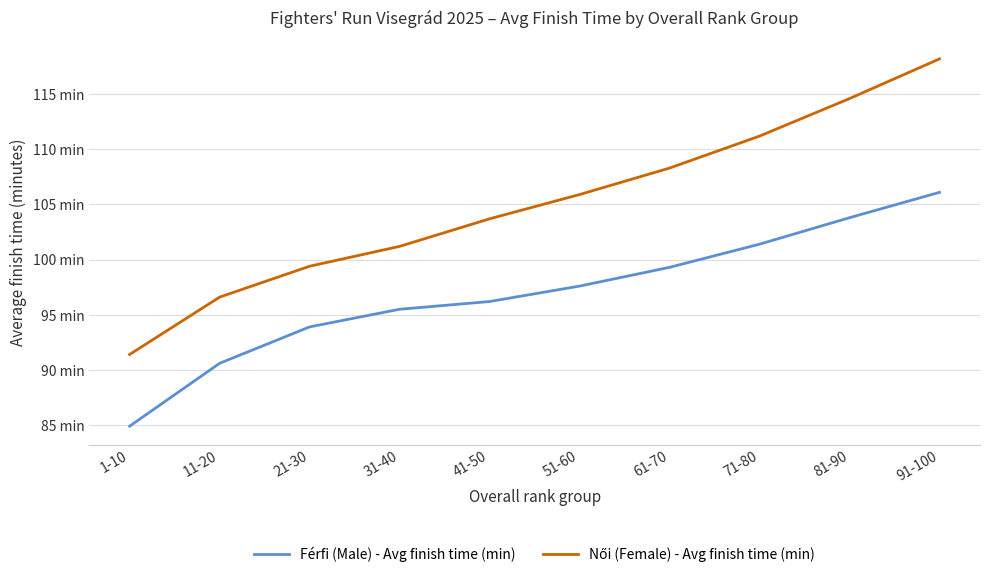

Does the chart have visible grid lines?

Yes